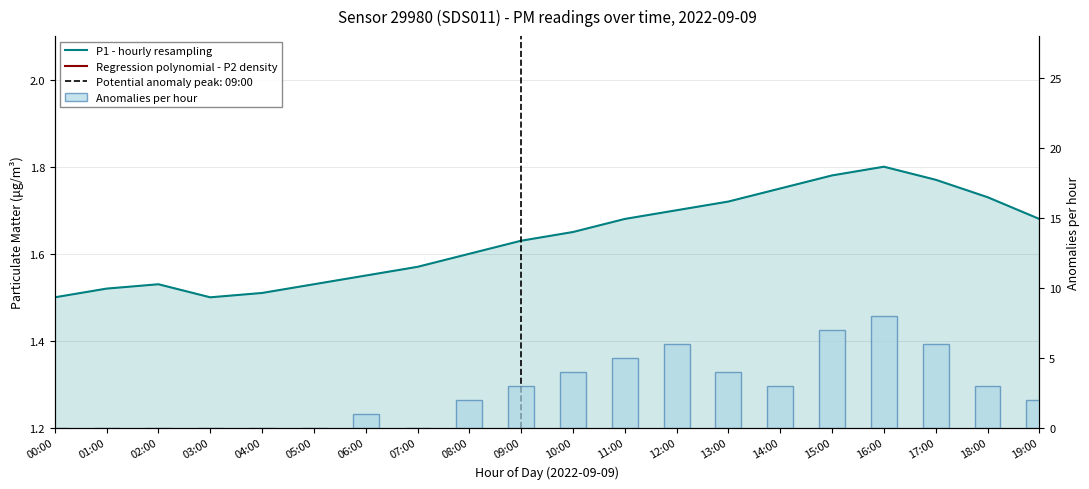

Are the bars grouped side by side (vs. stacked)?

Yes